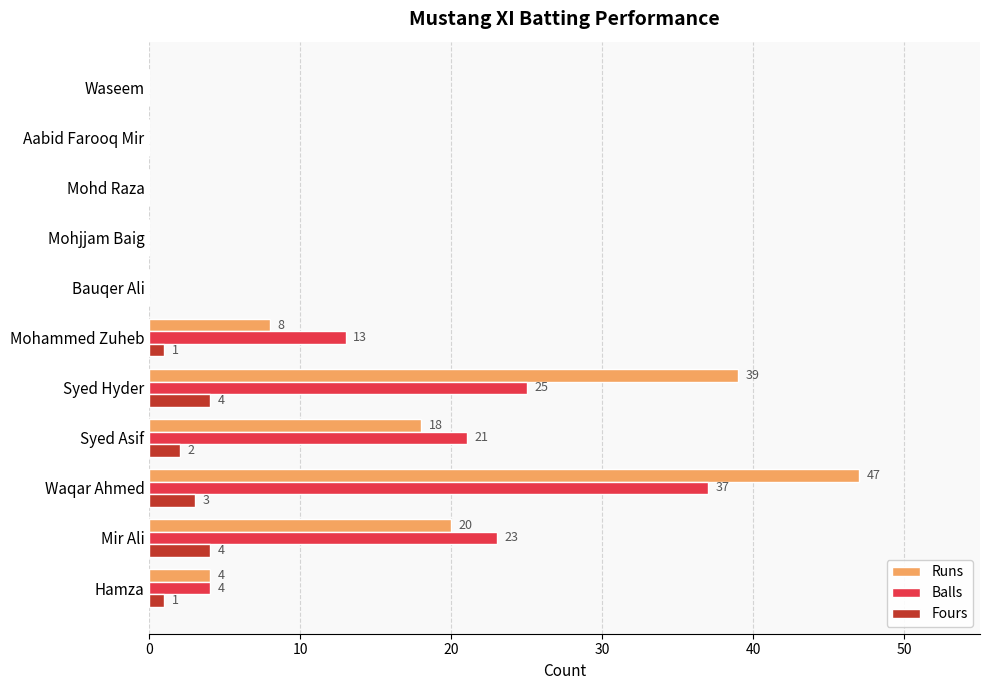

What is the average value of the Balls series?

11